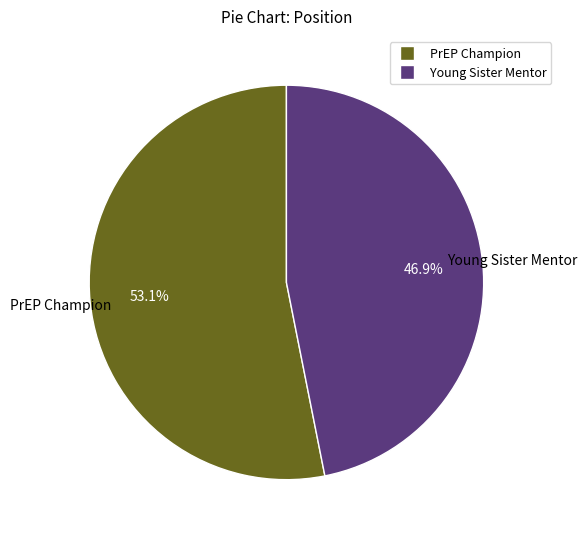

To the nearest percent, what percentage of the pie is Young Sister Mentor?

47%